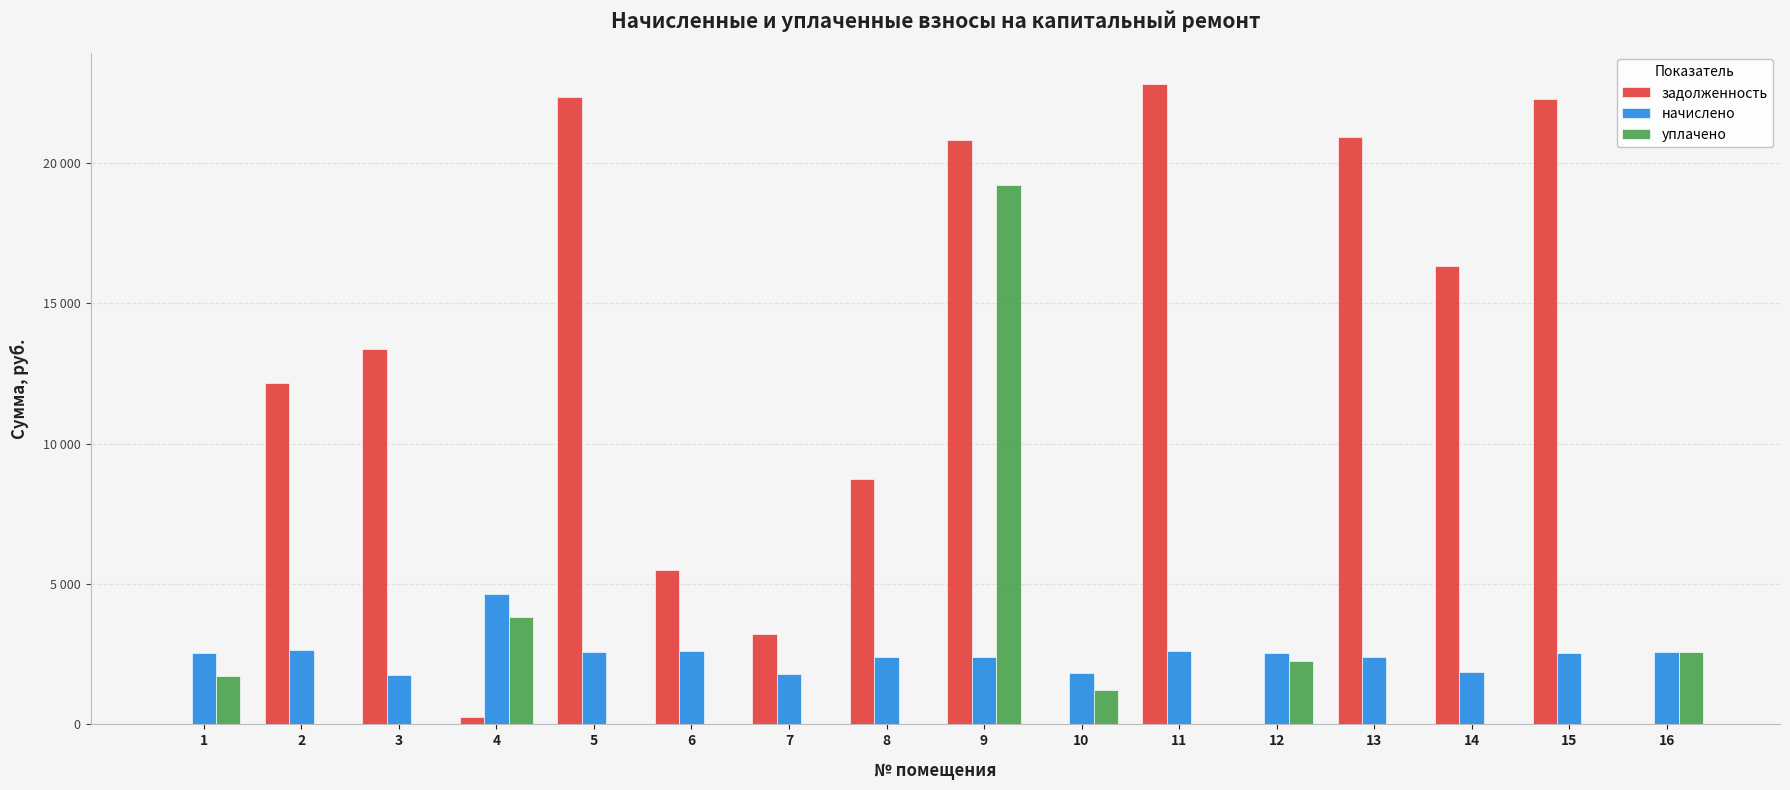

List the series in order of their peak value, lowest first.

начислено, уплачено, задолженность